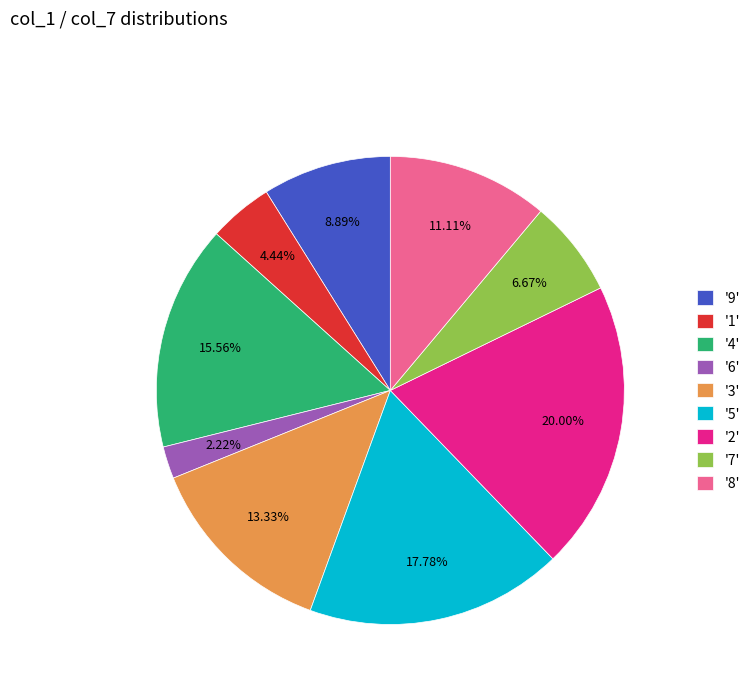

Does '6' represent more than half of the total?

No